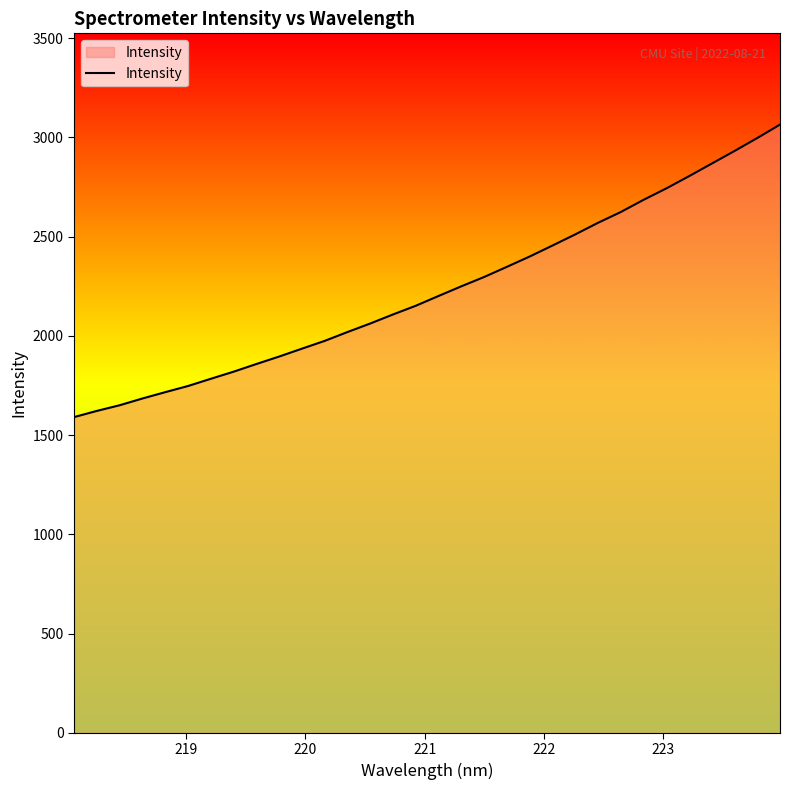

Does the chart display data point markers on the line(s)?

No